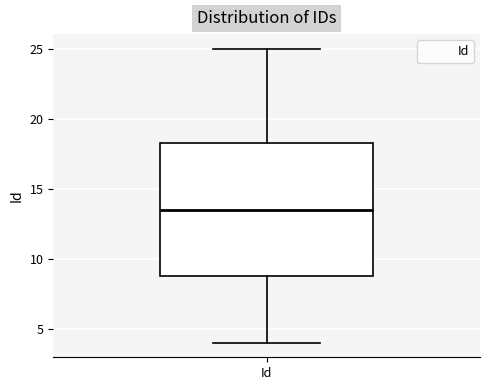

Where does the lower whisker of the box for Id end on the y-axis? The values are not printed on the chart, so give them approximately, as read against the axis.

4.0